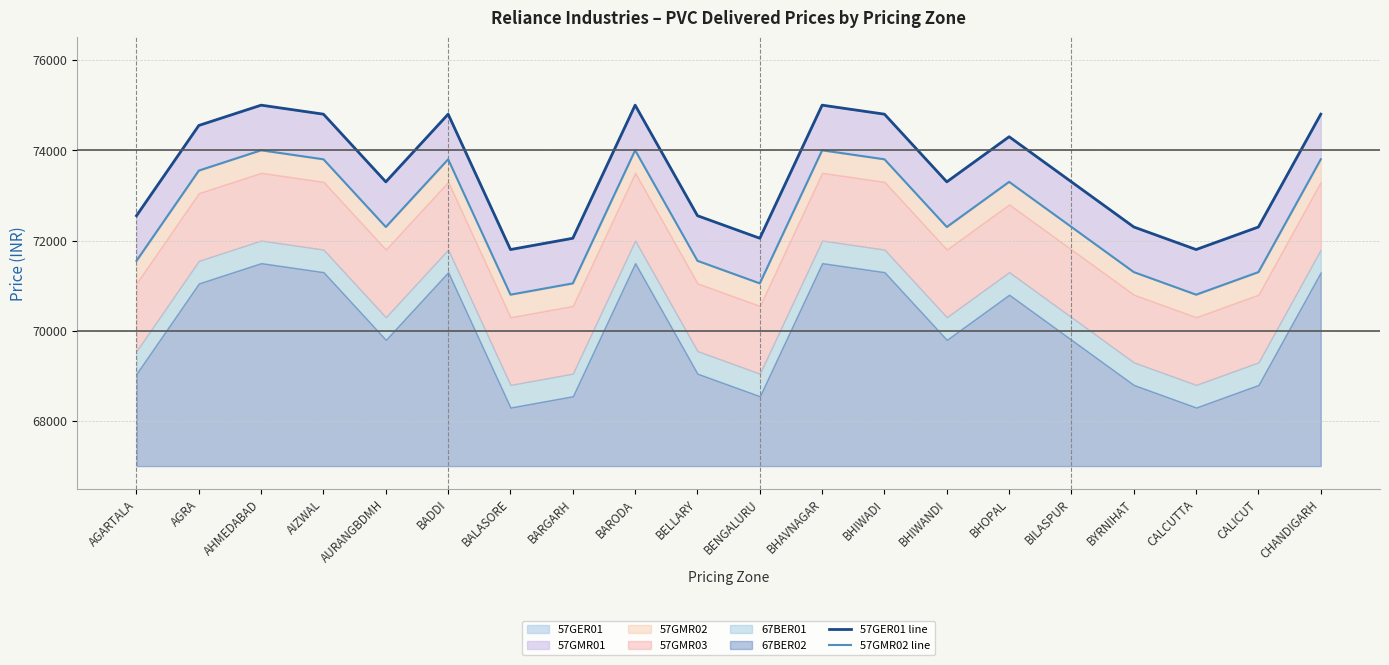

What is the value of the 57GER01 line point at the 17th from the left?

72300